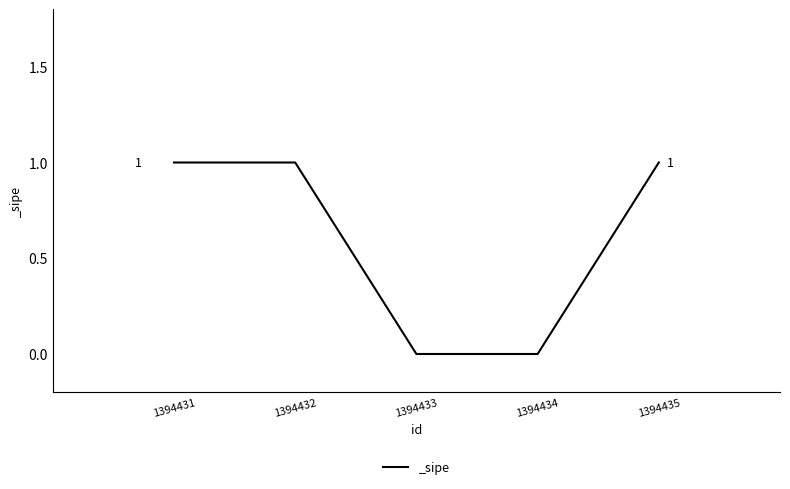

Which has a higher value, 1394434 or 1394432?

1394432